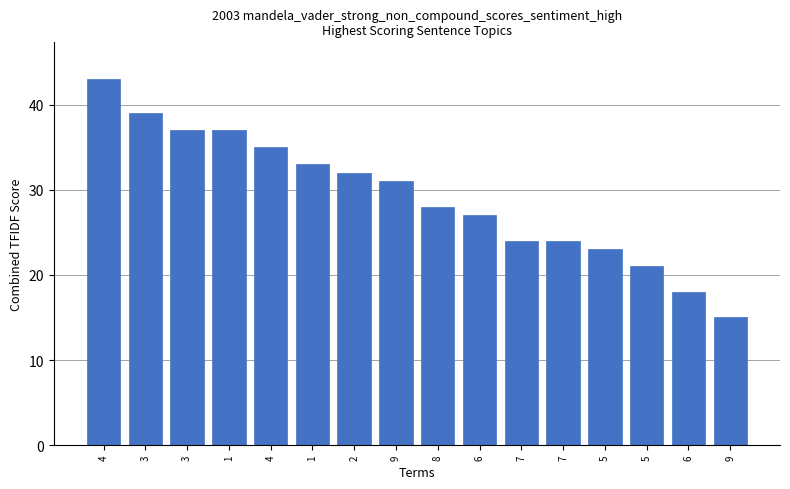

How many bars are there in total?

16